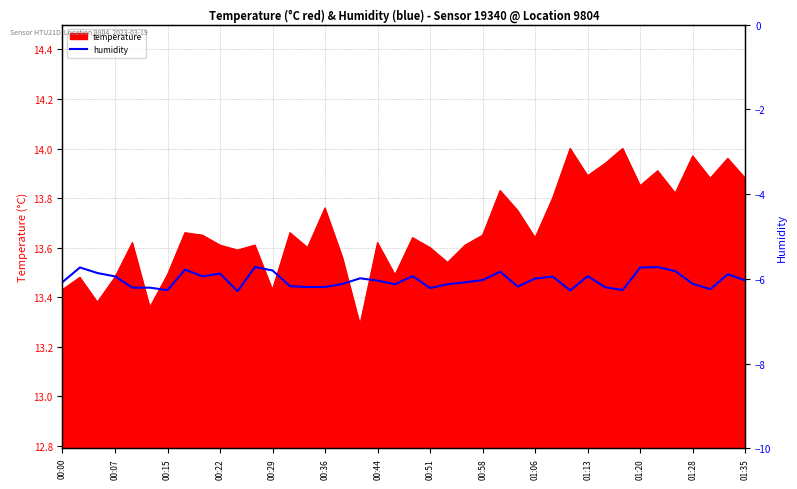

Count the number of categories in the chart.

40